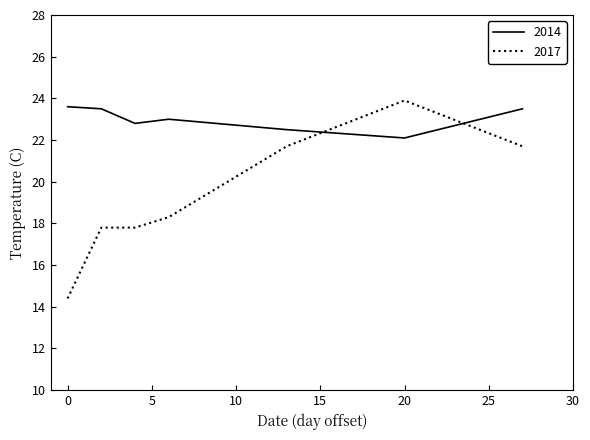

True or false: 2017 and 2014 intersect in this chart.

True